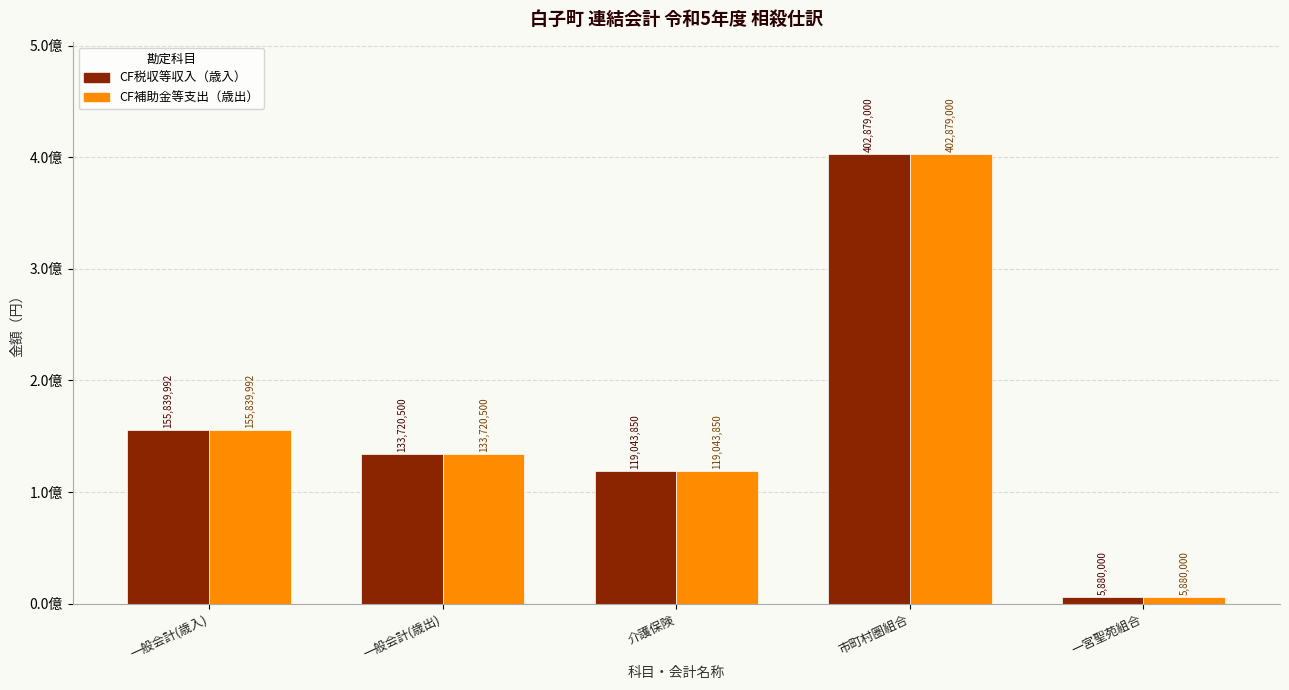

Does the chart contain stacked bars?

No